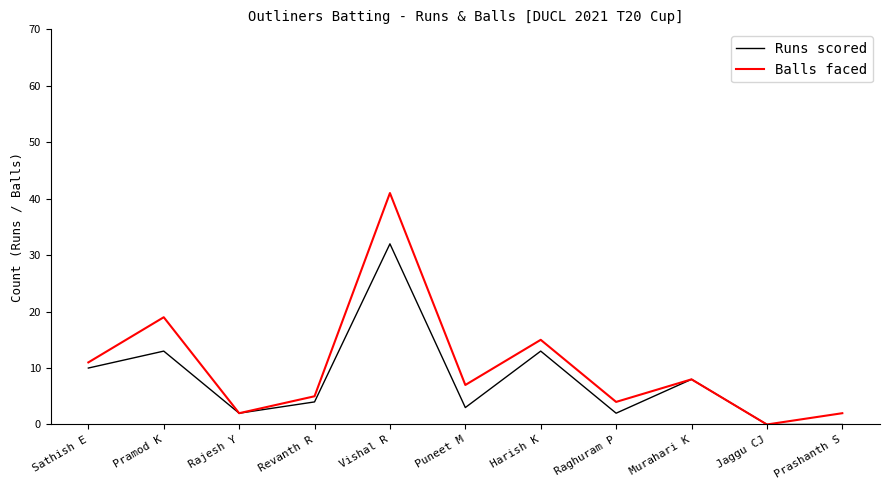

Which category has the highest value in the Balls faced series?

Vishal R